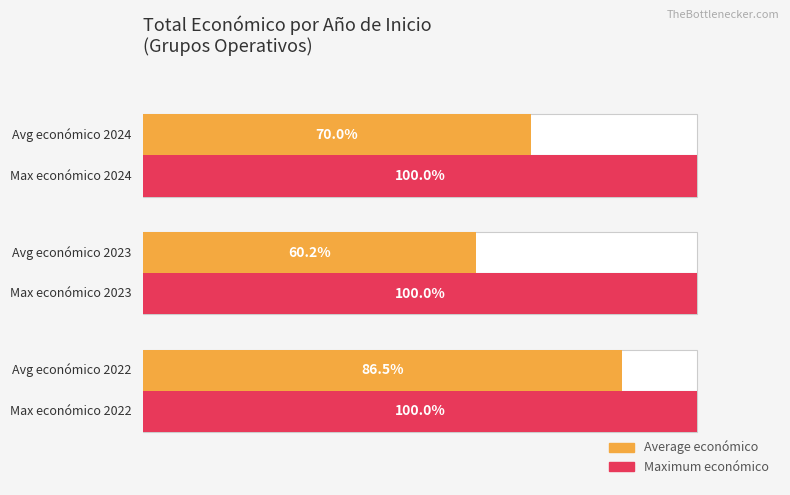

Are the bars grouped side by side (vs. stacked)?

Yes